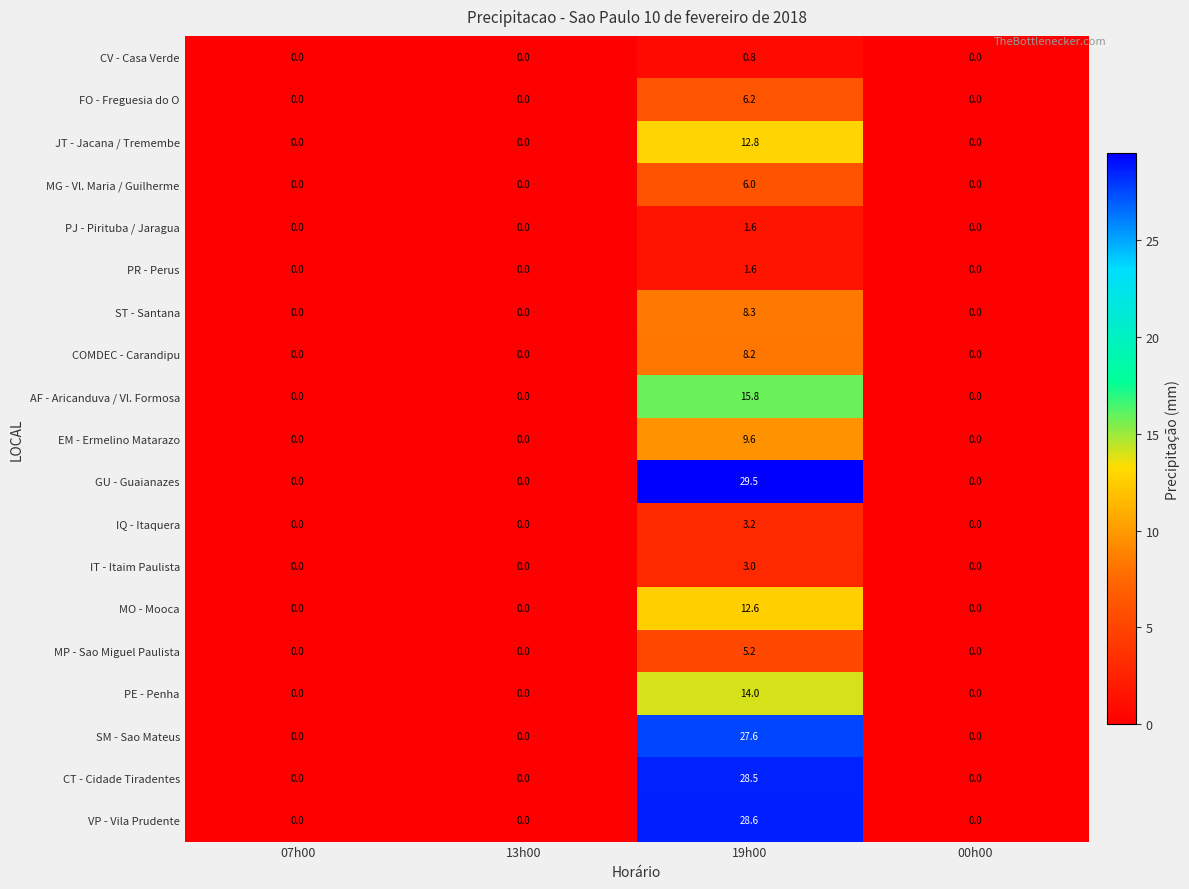

Which series has the largest total across all categories?

GU - Guaianazes